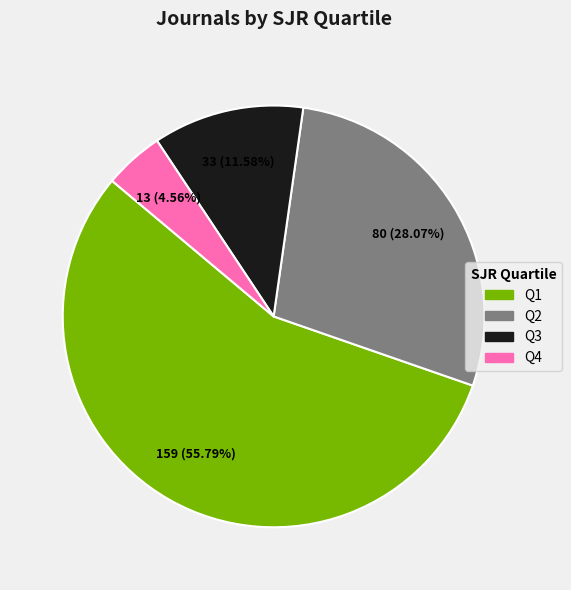

Rank the categories by value from highest to lowest.

Q1, Q2, Q3, Q4